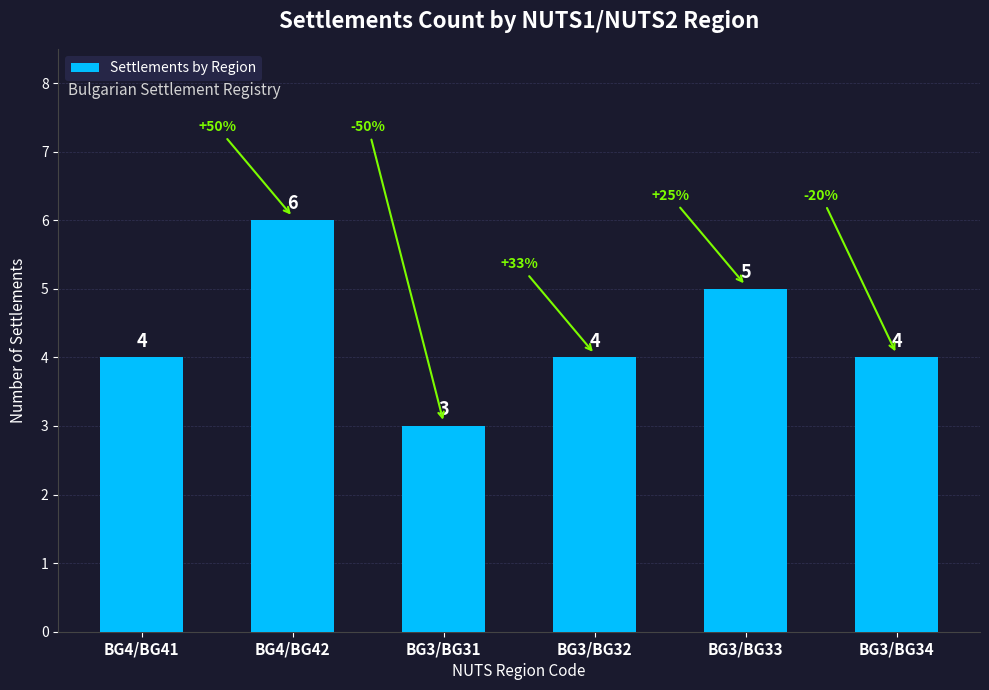

Which category has the highest value across all series?

BG4/BG42